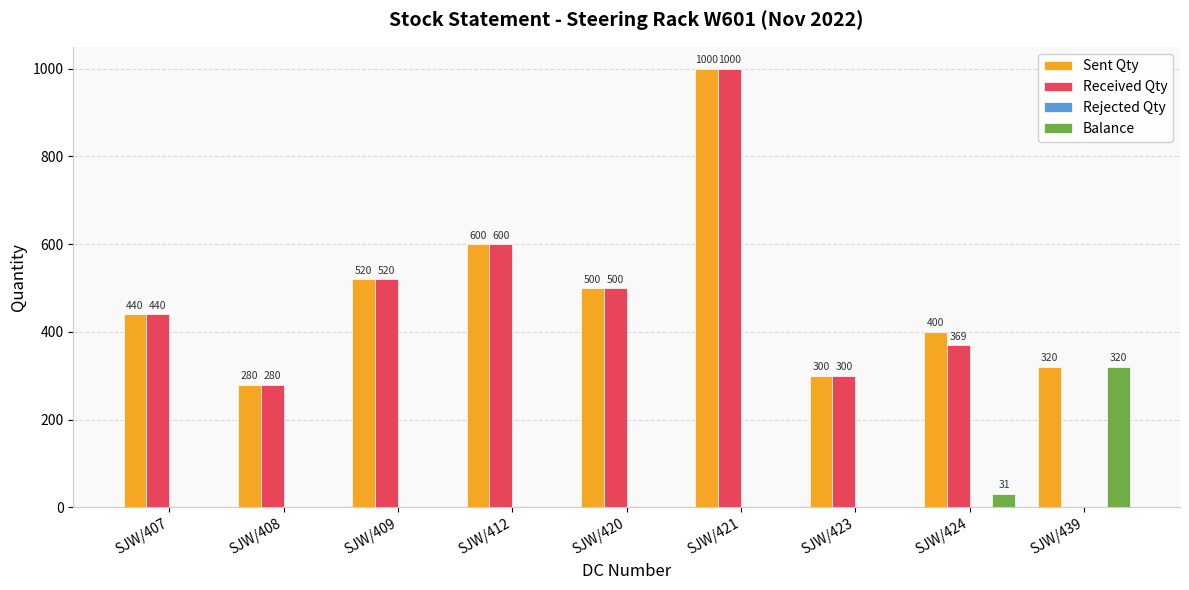

Which category has the highest value across all series?

SJW/421